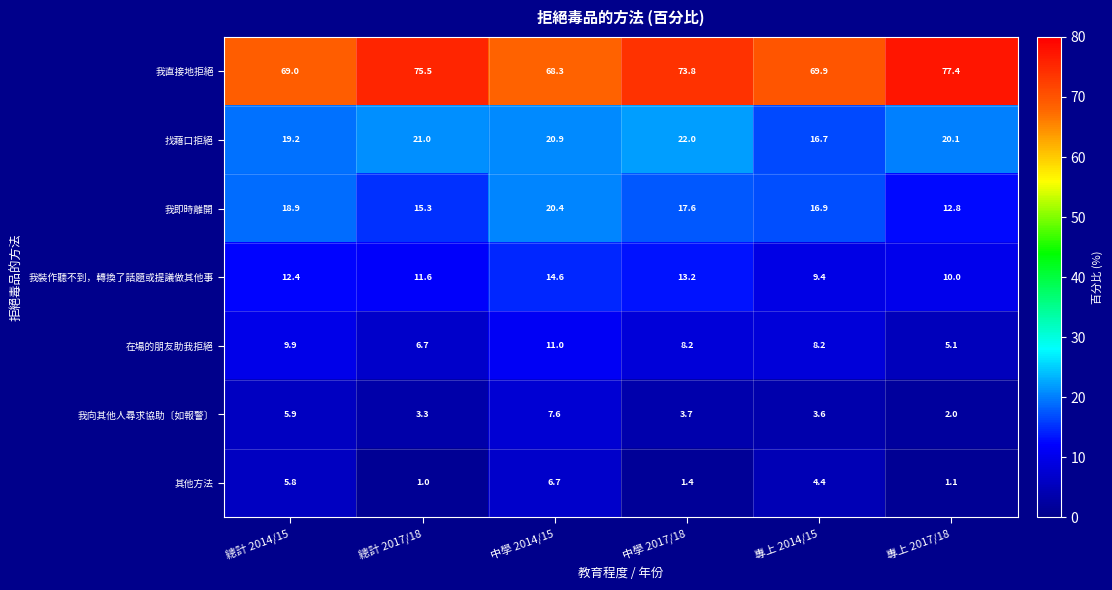

How many data points does each series have?

6